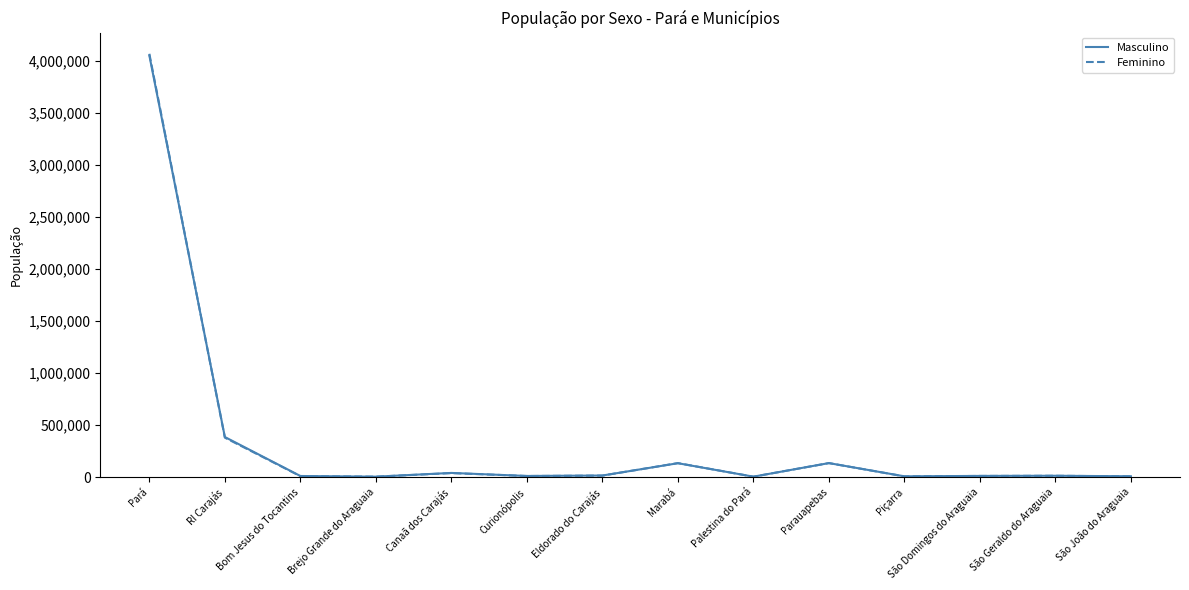

Which series has the widest spread of values?

Feminino